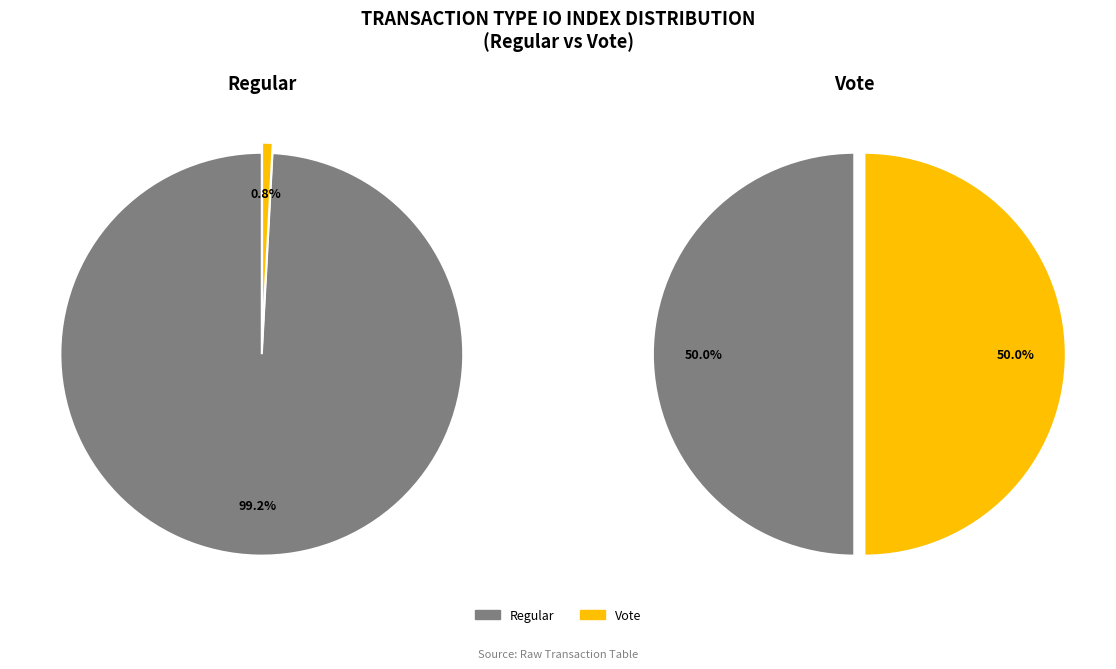

To the nearest percent, what percentage of the pie is Vote?

1%